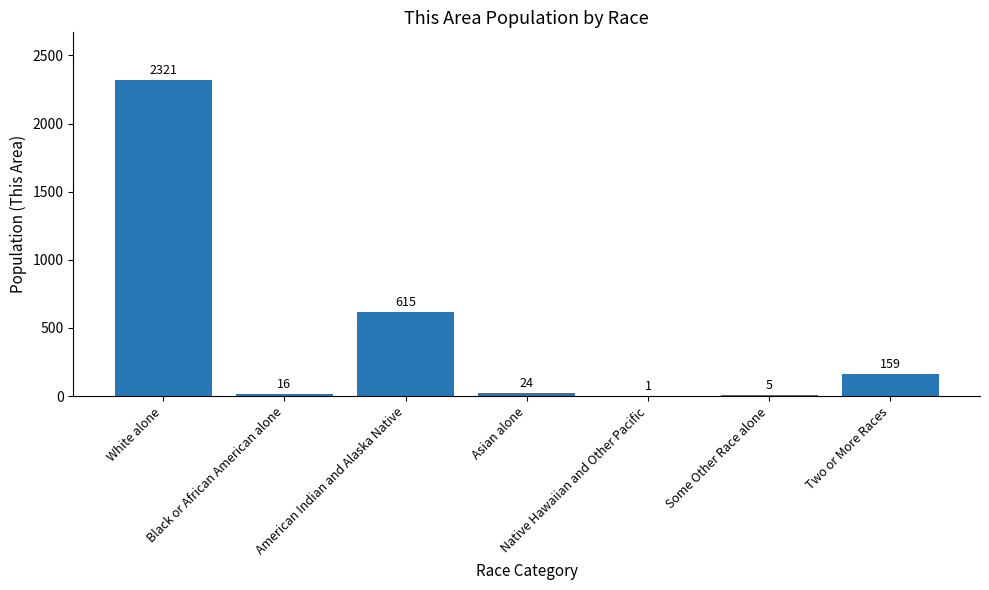

Between Native Hawaiian and Other Pacific and Black or African American alone, which is larger?

Black or African American alone